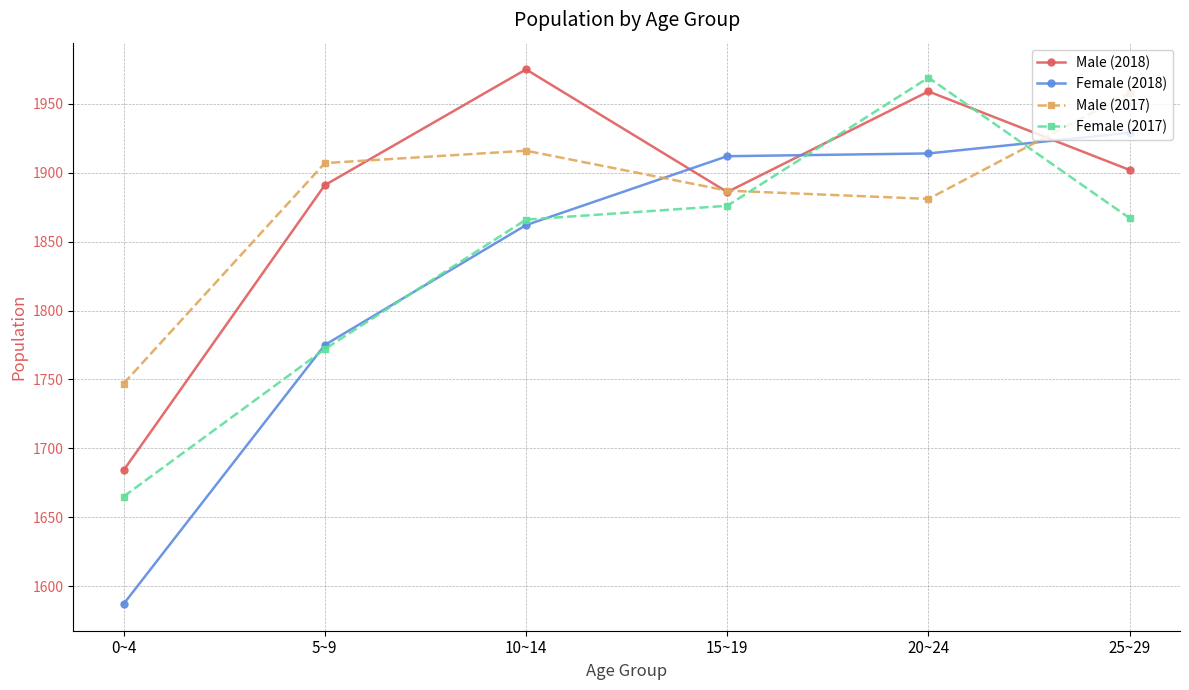

True or false: Female (2018) and Male (2017) intersect in this chart.

True